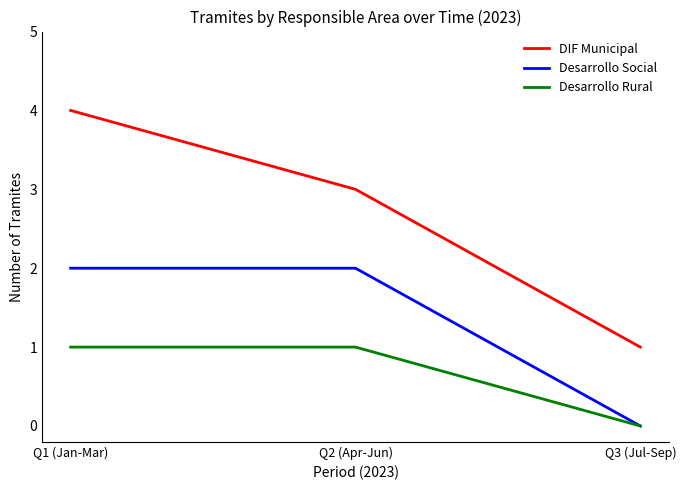

Reading left to right, transcribe all the data shown in this chart.

DIF Municipal: Q1 (Jan-Mar)=4	Q2 (Apr-Jun)=3	Q3 (Jul-Sep)=1
Desarrollo Social: Q1 (Jan-Mar)=2	Q2 (Apr-Jun)=2	Q3 (Jul-Sep)=0
Desarrollo Rural: Q1 (Jan-Mar)=1	Q2 (Apr-Jun)=1	Q3 (Jul-Sep)=0